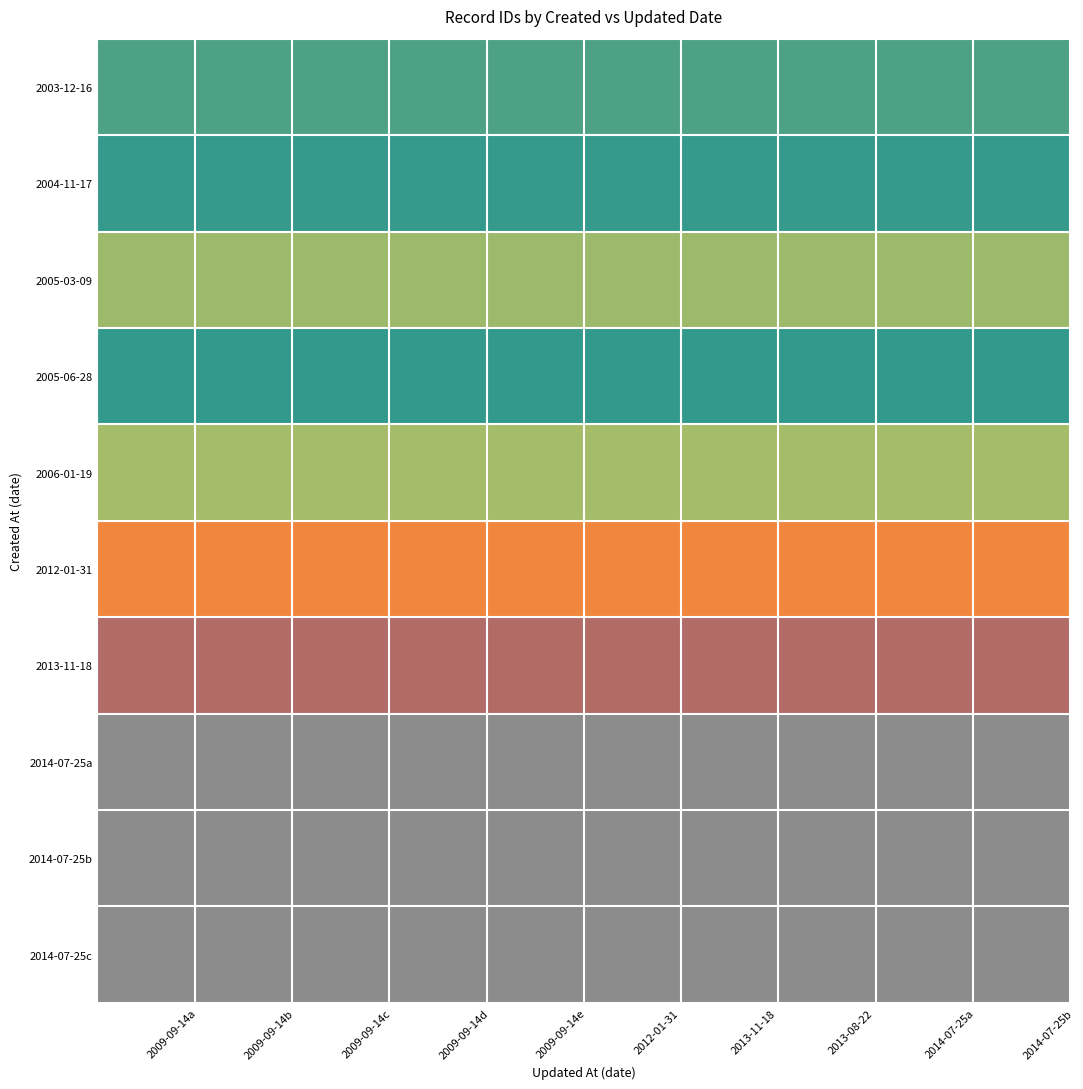

Reading right to left, list all the values displayed in this chart.

2003-12-16: 2014-07-25b=14884	2014-07-25a=14884	2013-08-22=14884	2013-11-18=14884	2012-01-31=14884	2009-09-14e=14884	2009-09-14d=14884	2009-09-14c=14884	2009-09-14b=14884	2009-09-14a=14884
2004-11-17: 2014-07-25b=14521	2014-07-25a=14521	2013-08-22=14521	2013-11-18=14521	2012-01-31=14521	2009-09-14e=14521	2009-09-14d=14521	2009-09-14c=14521	2009-09-14b=14521	2009-09-14a=14521
2005-03-09: 2014-07-25b=16050	2014-07-25a=16050	2013-08-22=16050	2013-11-18=16050	2012-01-31=16050	2009-09-14e=16050	2009-09-14d=16050	2009-09-14c=16050	2009-09-14b=16050	2009-09-14a=16050
2005-06-28: 2014-07-25b=14466	2014-07-25a=14466	2013-08-22=14466	2013-11-18=14466	2012-01-31=14466	2009-09-14e=14466	2009-09-14d=14466	2009-09-14c=14466	2009-09-14b=14466	2009-09-14a=14466
2006-01-19: 2014-07-25b=16194	2014-07-25a=16194	2013-08-22=16194	2013-11-18=16194	2012-01-31=16194	2009-09-14e=16194	2009-09-14d=16194	2009-09-14c=16194	2009-09-14b=16194	2009-09-14a=16194
2012-01-31: 2014-07-25b=19565	2014-07-25a=19565	2013-08-22=19565	2013-11-18=19565	2012-01-31=19565	2009-09-14e=19565	2009-09-14d=19565	2009-09-14c=19565	2009-09-14b=19565	2009-09-14a=19565
2013-11-18: 2014-07-25b=23261	2014-07-25a=23261	2013-08-22=23261	2013-11-18=23261	2012-01-31=23261	2009-09-14e=23261	2009-09-14d=23261	2009-09-14c=23261	2009-09-14b=23261	2009-09-14a=23261
2014-07-25a: 2014-07-25b=24298	2014-07-25a=24298	2013-08-22=24298	2013-11-18=24298	2012-01-31=24298	2009-09-14e=24298	2009-09-14d=24298	2009-09-14c=24298	2009-09-14b=24298	2009-09-14a=24298
2014-07-25b: 2014-07-25b=24300	2014-07-25a=24300	2013-08-22=24300	2013-11-18=24300	2012-01-31=24300	2009-09-14e=24300	2009-09-14d=24300	2009-09-14c=24300	2009-09-14b=24300	2009-09-14a=24300
2014-07-25c: 2014-07-25b=24301	2014-07-25a=24301	2013-08-22=24301	2013-11-18=24301	2012-01-31=24301	2009-09-14e=24301	2009-09-14d=24301	2009-09-14c=24301	2009-09-14b=24301	2009-09-14a=24301